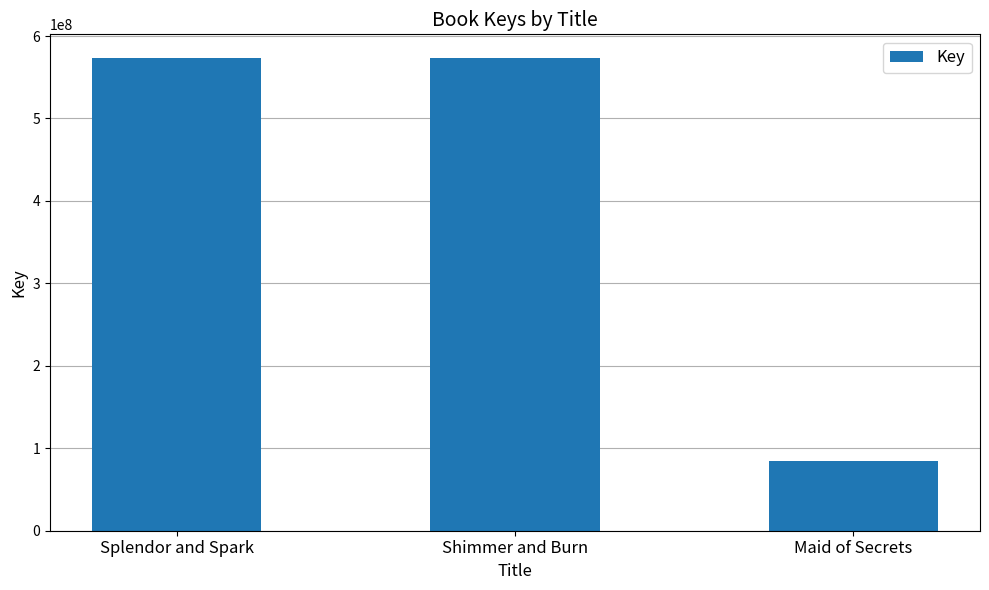

What is the smallest value displayed?

84852252